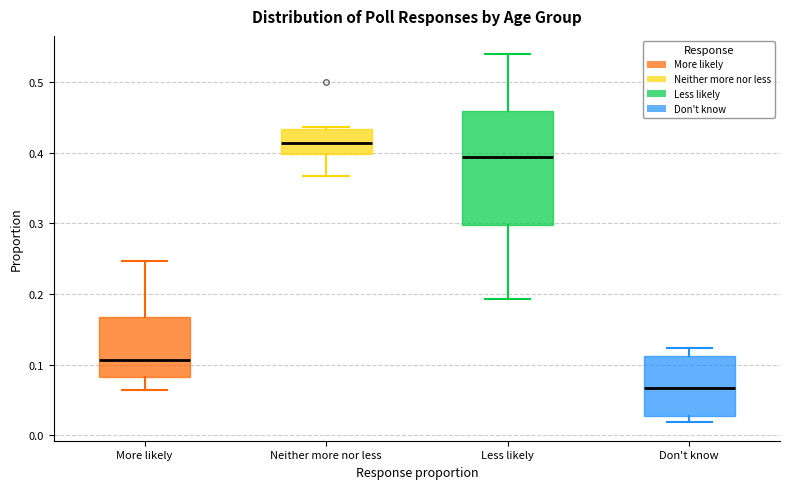

Where does the lower whisker of the box for Less likely end on the y-axis? The values are not printed on the chart, so give them approximately, as read against the axis.

0.19